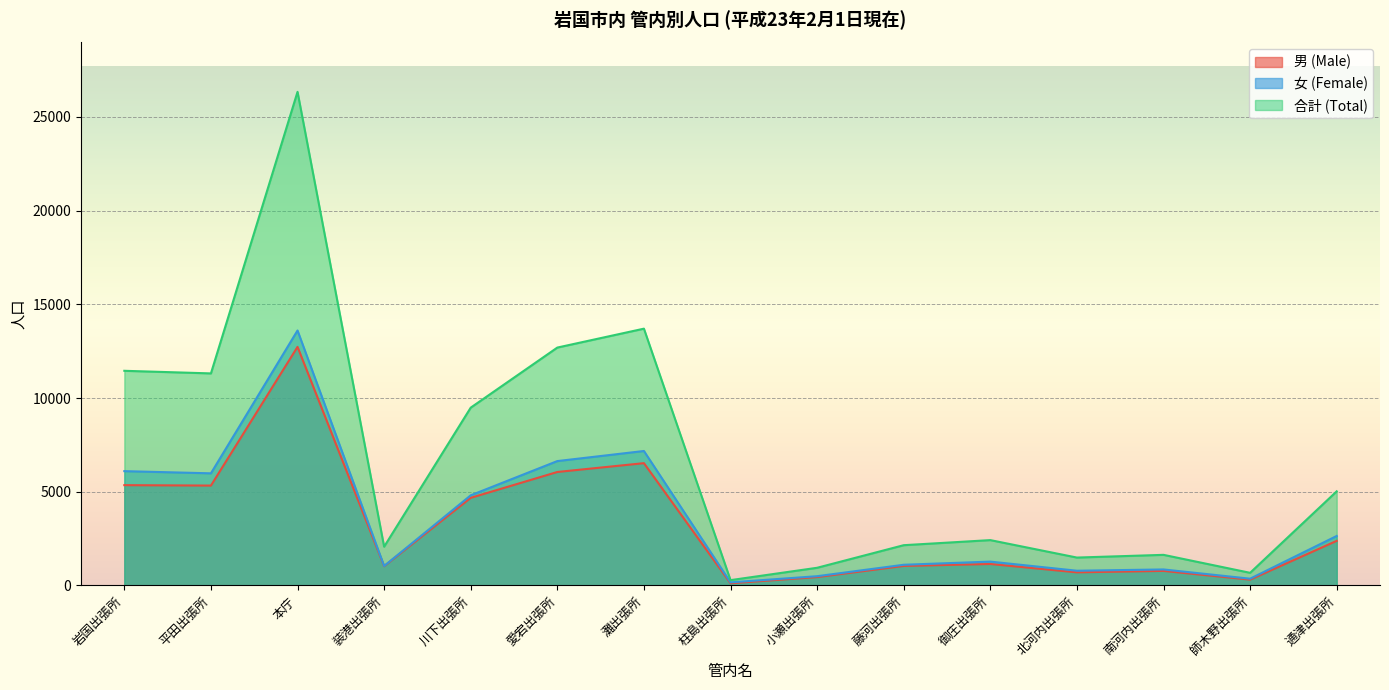

Reading right to left, what are all the values shown in this chart?

男 (Male): 通津出張所=2381	師木野出張所=313	南河内出張所=779	北河内出張所=702	御庄出張所=1147	藤河出張所=1044	小瀬出張所=449	柱島出張所=119	灘出張所=6526	愛宕出張所=6055	川下出張所=4676	装港出張所=1029	本庁=12730	平田出張所=5330	岩国出張所=5353
女 (Female): 通津出張所=2642	師木野出張所=363	南河内出張所=856	北河内出張所=788	御庄出張所=1274	藤河出張所=1106	小瀬出張所=496	柱島出張所=167	灘出張所=7175	愛宕出張所=6637	川下出張所=4811	装港出張所=1041	本庁=13603	平田出張所=5984	岩国出張所=6100
合計 (Total): 通津出張所=5023	師木野出張所=676	南河内出張所=1635	北河内出張所=1490	御庄出張所=2421	藤河出張所=2150	小瀬出張所=945	柱島出張所=286	灘出張所=13701	愛宕出張所=12692	川下出張所=9487	装港出張所=2070	本庁=26333	平田出張所=11314	岩国出張所=11453